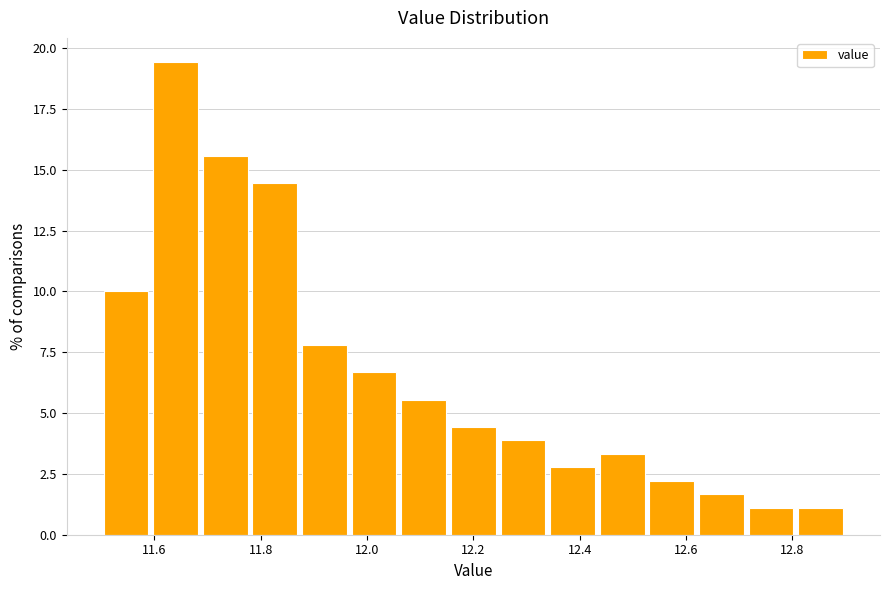

How tall is the bar that spans 12.34 to 12.44 on the x-axis? Neither the bar edges nor the heights are printed on the chart, so give them approximately, as read against the axes.

3.0